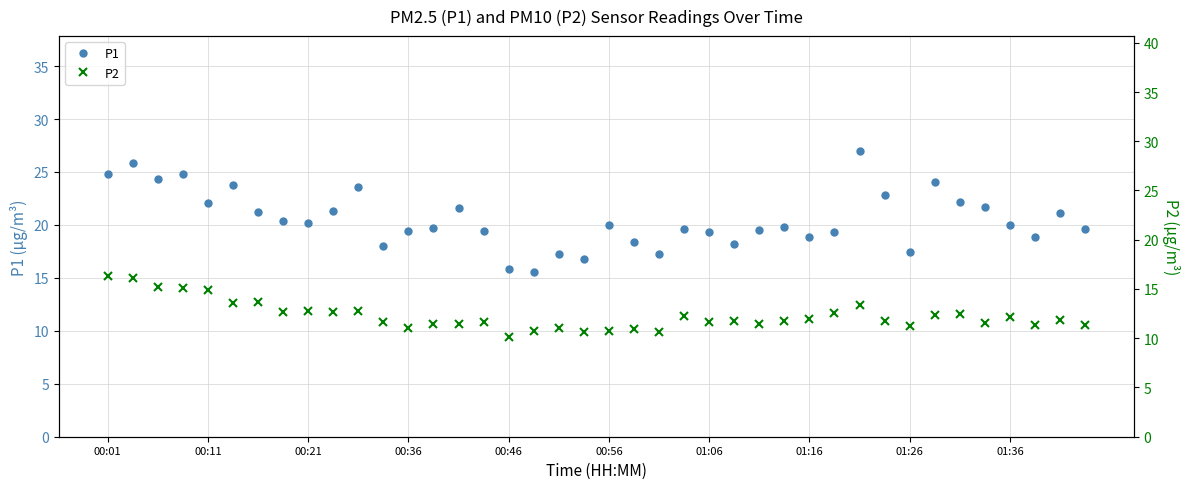

How many data points does each series have?

40